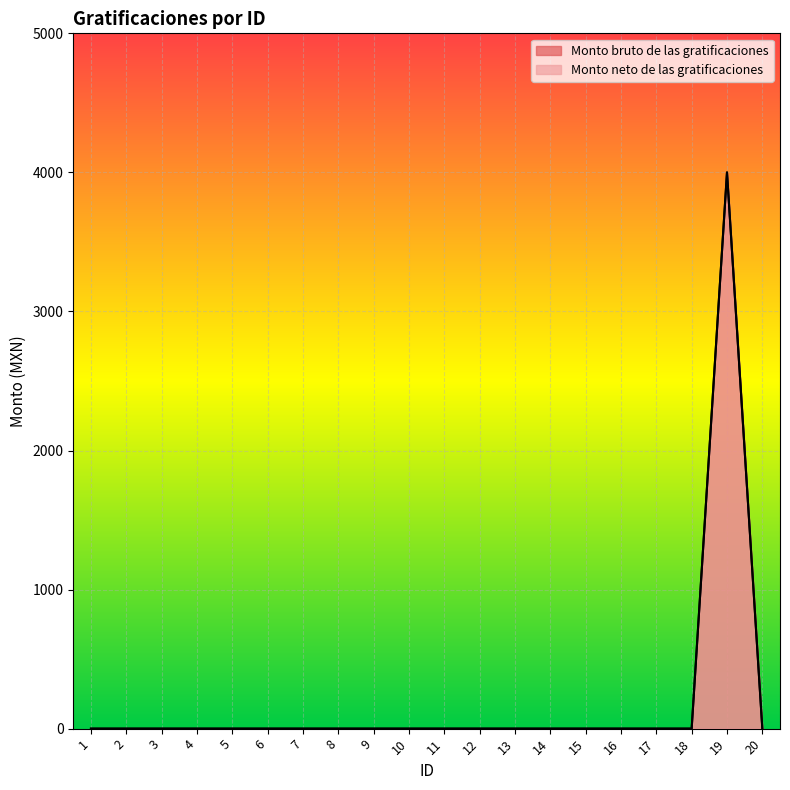

Reading left to right, transcribe all the data shown in this chart.

Monto bruto de las gratificaciones: 0	0	0	0	0	0	0	0	0	0	0	0	0	0	0	0	0	0	4000	0
Monto neto de las gratificaciones: 0	0	0	0	0	0	0	0	0	0	0	0	0	0	0	0	0	0	4000	0